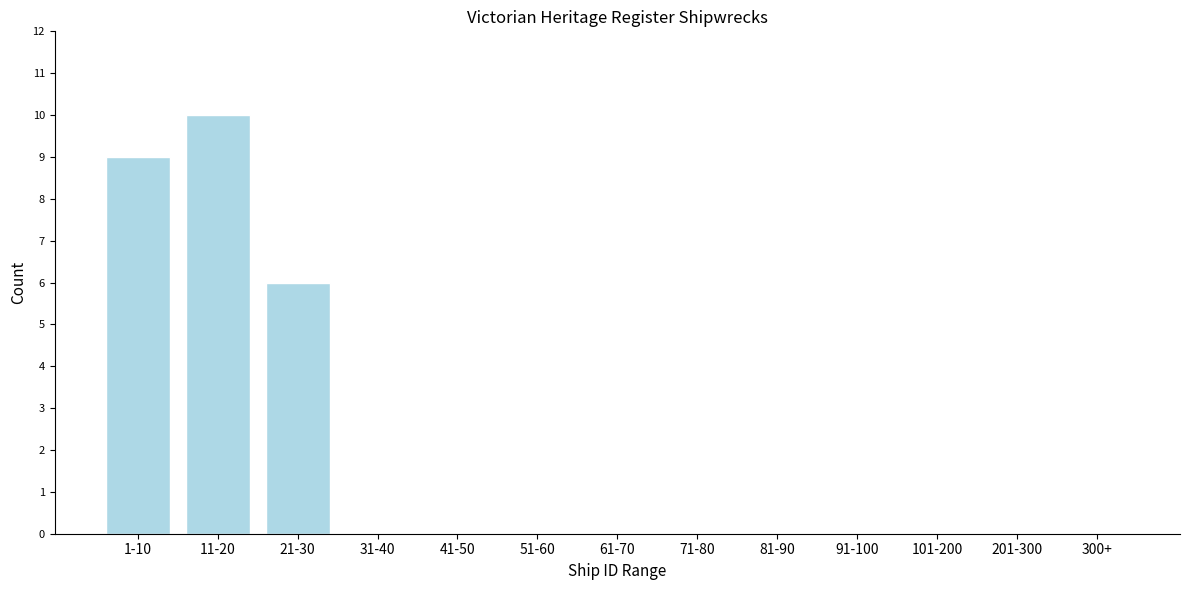

Reading right to left, extract all data points from this chart.

300+=0	201-300=0	101-200=0	91-100=0	81-90=0	71-80=0	61-70=0	51-60=0	41-50=0	31-40=0	21-30=6	11-20=10	1-10=9